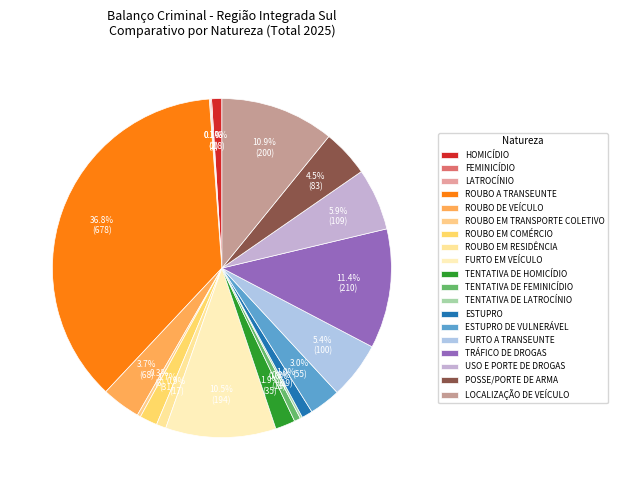

Combined, do ROUBO DE VEÍCULO and ROUBO A TRANSEUNTE account for over 50%?

No